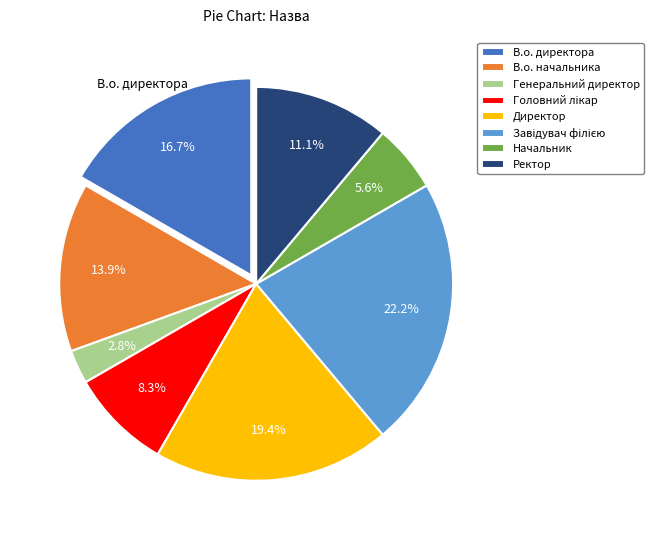

Which slice is the smallest?

Генеральний директор